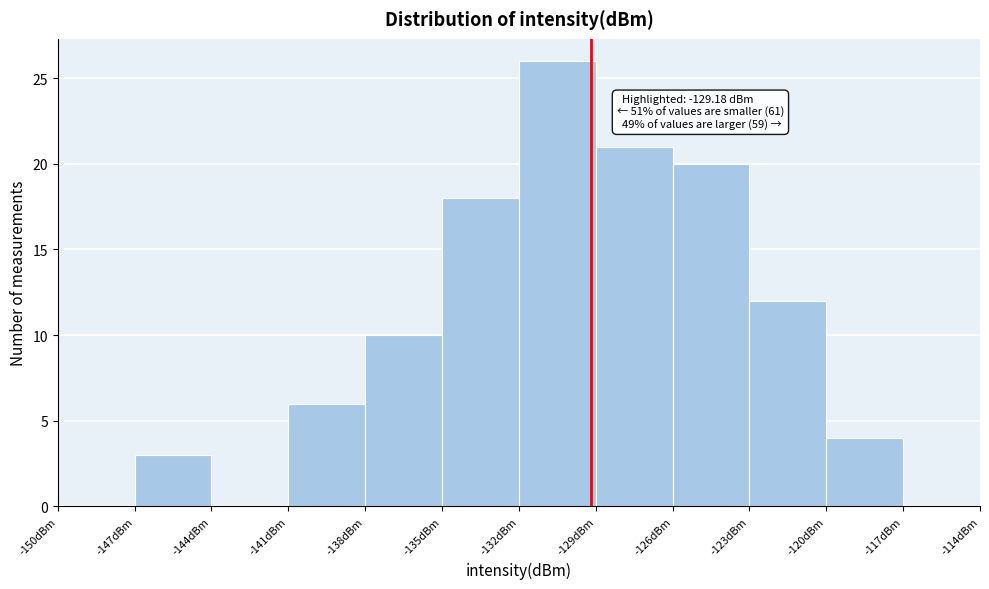

Which range on the x-axis has the tallest bar?

-132 to -129